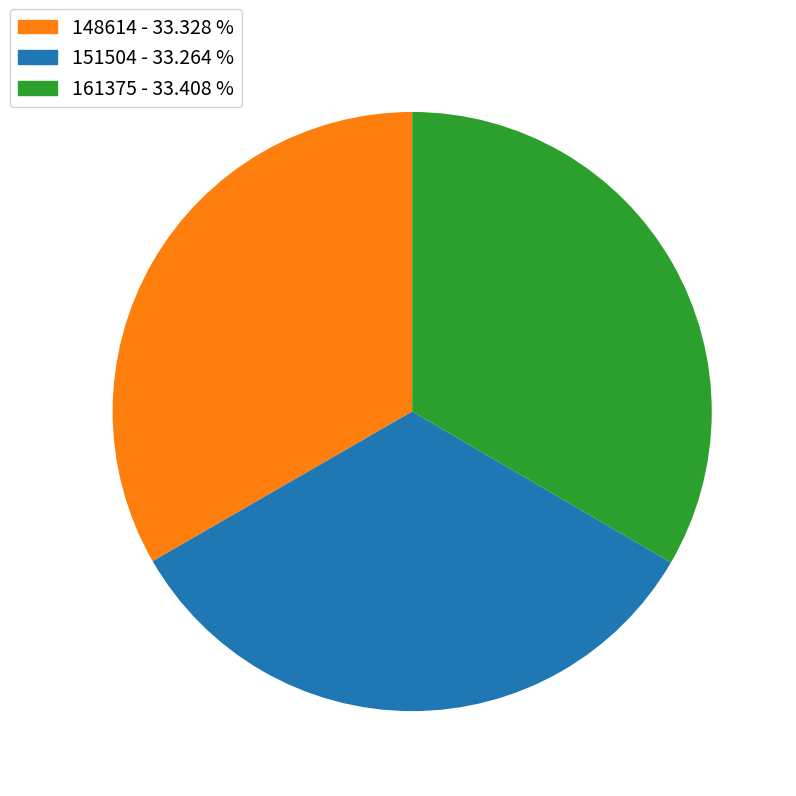

What is the ratio of the value at 161375 to the value at 151504?

1.0